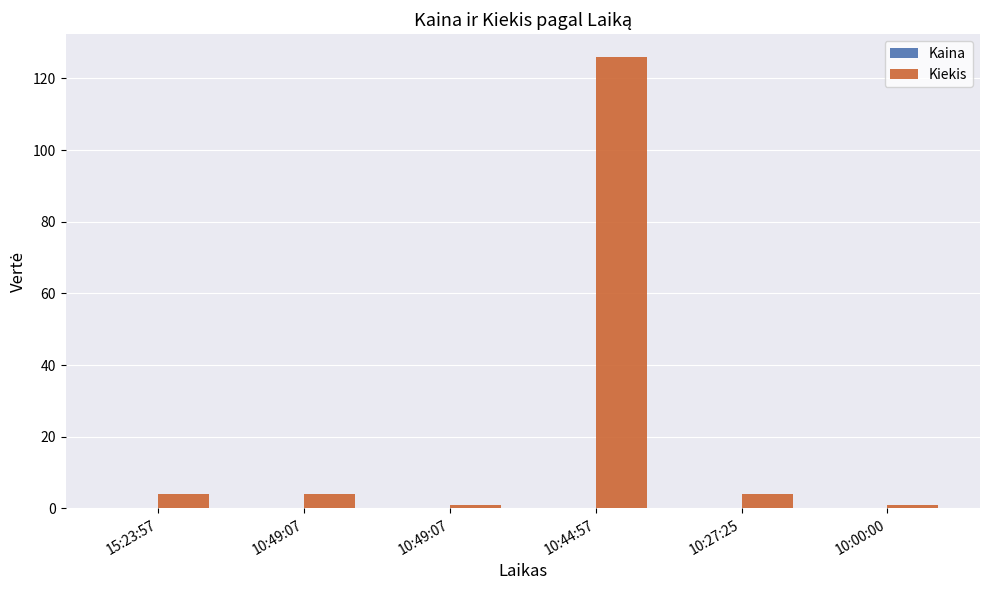

Which series has the largest range (max minus min)?

Kiekis